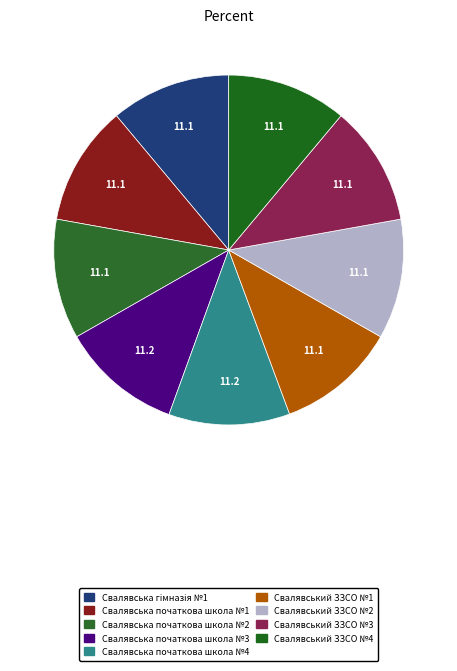

What percentage is NOT represented by Свалявська початкова школа №2?

88.9%